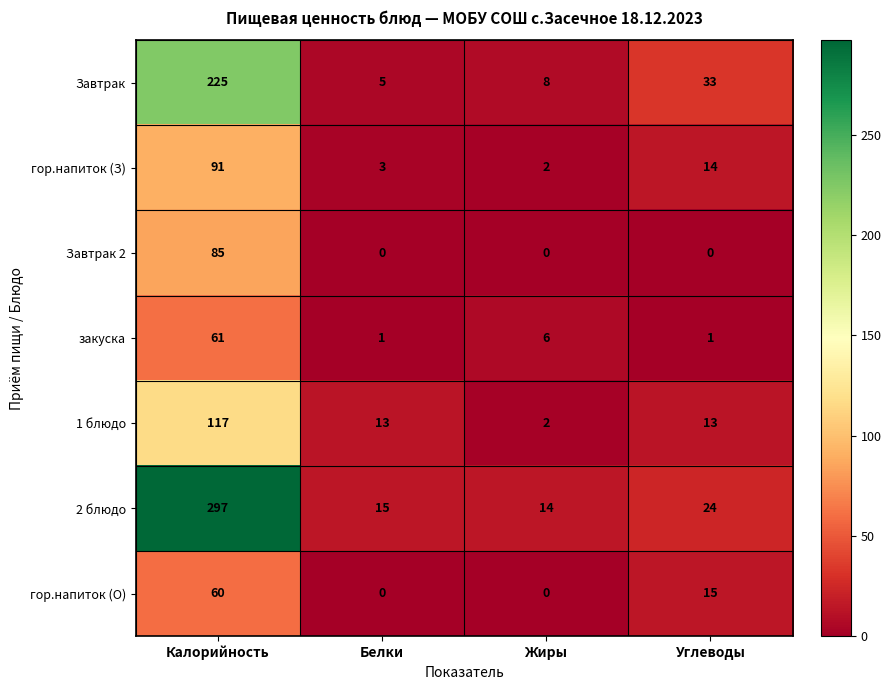

What is the highest value of the Завтрак 2 series?

85